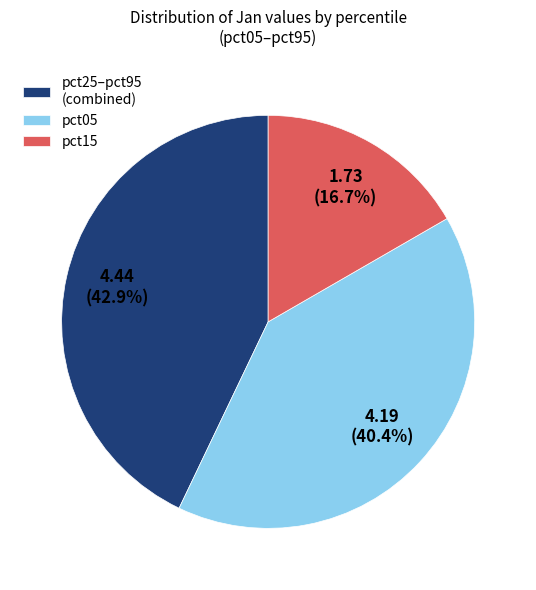

Which slice is the smallest?

pct15